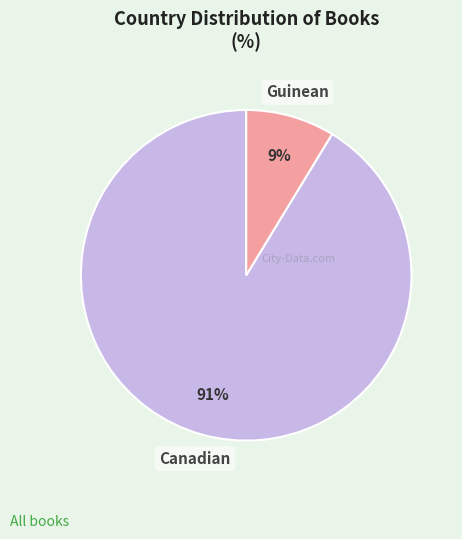

Does any single category account for the majority?

Yes